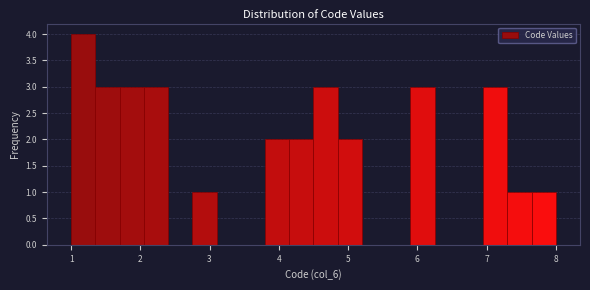

Around what value on the x-axis is the tallest bar? Give the approximate position of its centre, as read against the axis.

1.2